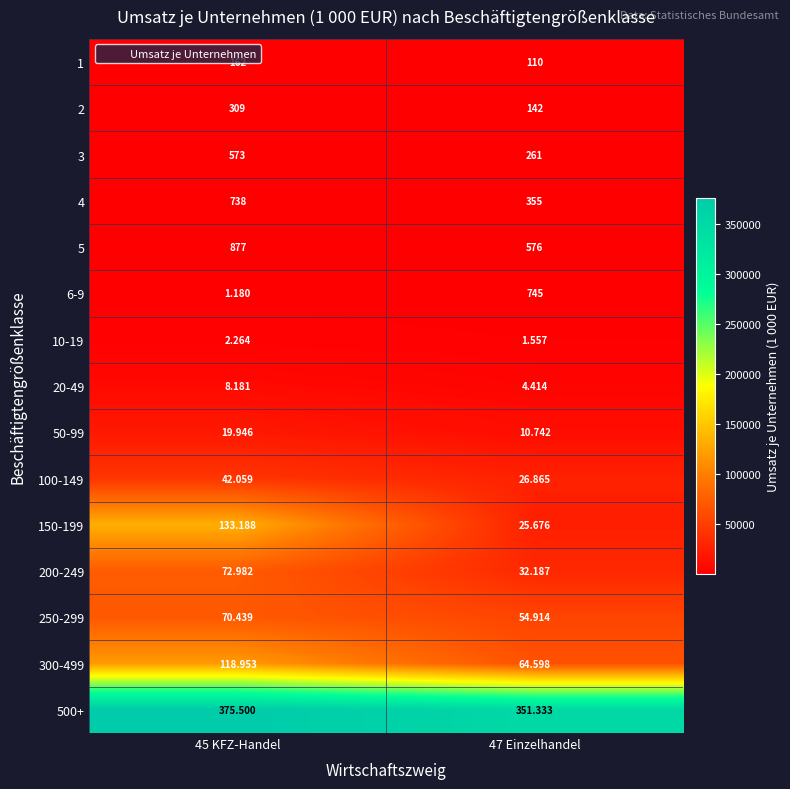

What is the total value across all series at 47 Einzelhandel?

574475